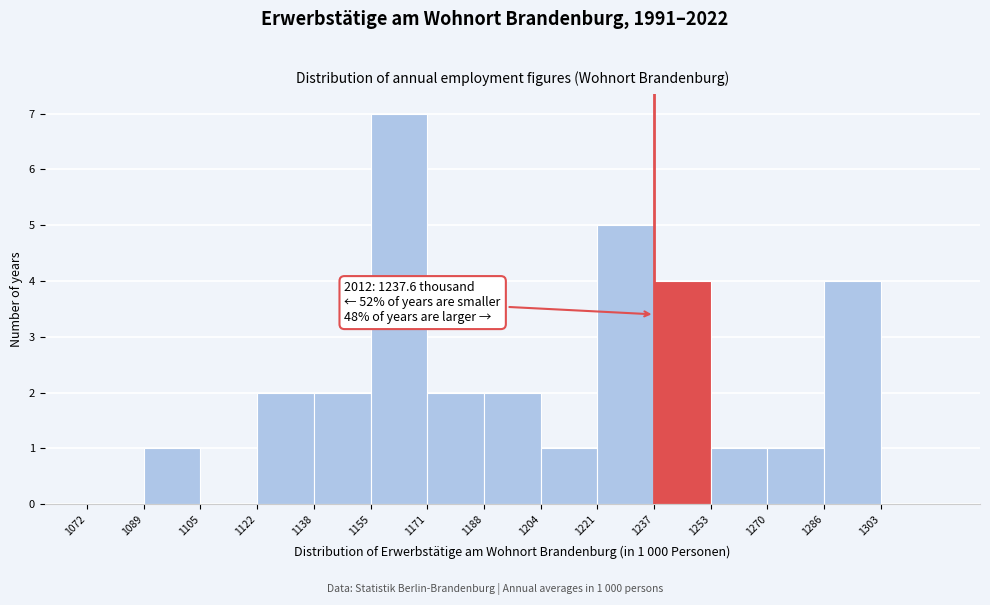

Which range on the x-axis has the tallest bar?

1156 to 1172